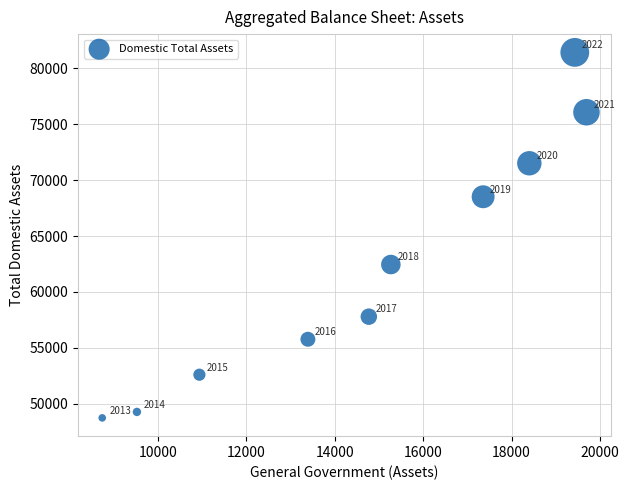

What Y value in the scatter plot is closest to 65079?

62448.4